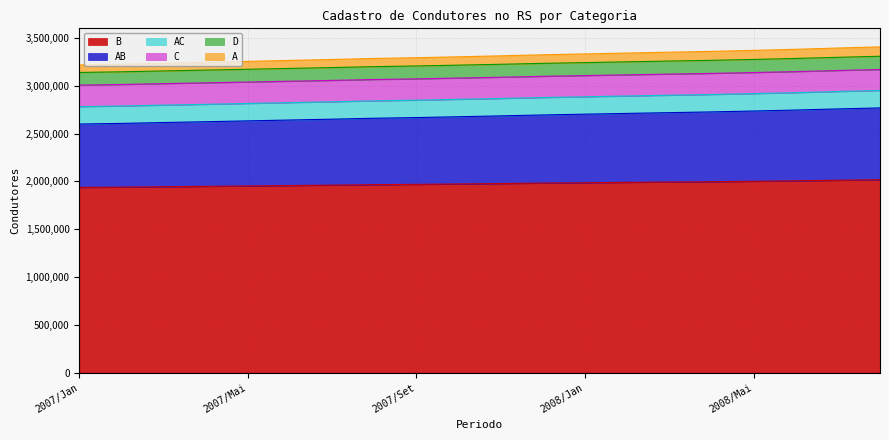

What is the maximum value for B?

2016749